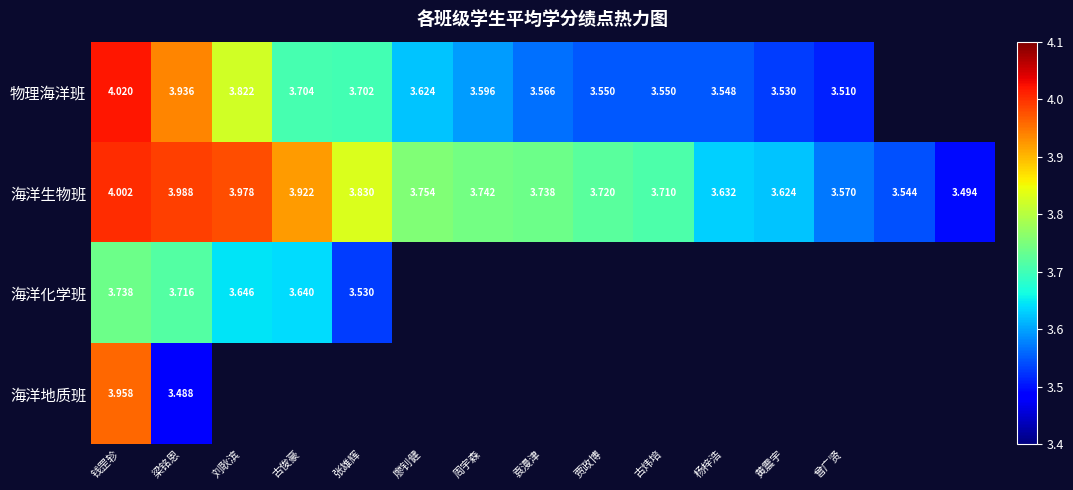

Which has a higher value, 袁漫津 or 廖钊健?

廖钊健